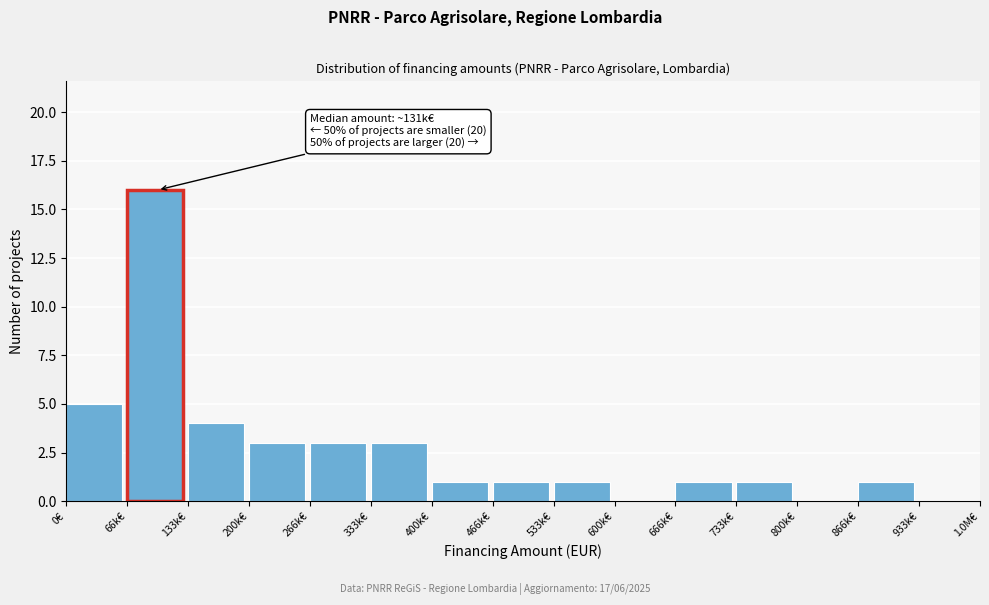

Reading left to right, what are all the values shown in this chart?

0€=5	66k€=16	133k€=4	200k€=3	266k€=3	333k€=3	400k€=1	466k€=1	533k€=1	600k€=0	666k€=1	733k€=1	800k€=0	866k€=1	933k€=0